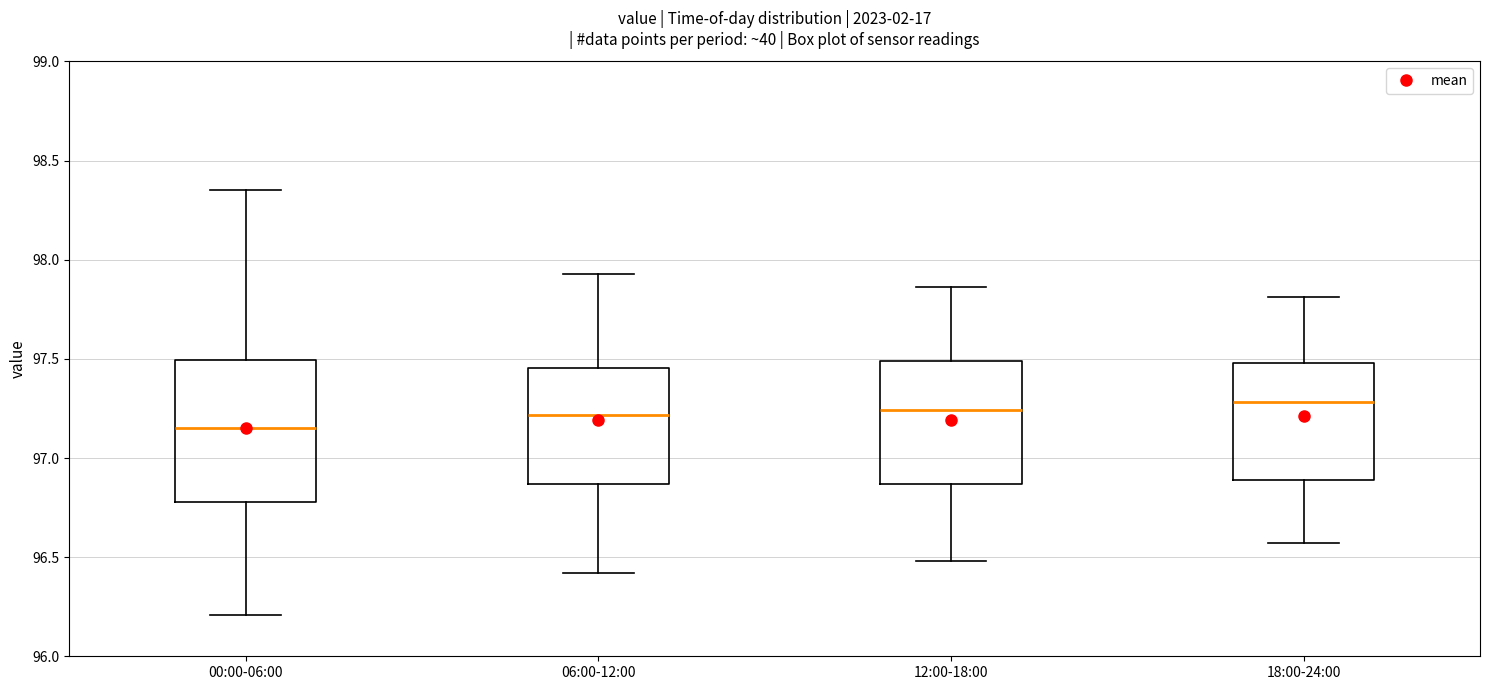

Reading left to right, read every box against the y-axis: the position of its median line, the range the box covers, and the ends of its whiskers. The values are not printed on the chart, so give them approximately, as read against the axis.

00:00-06:00: median 97.15, box 96.80 to 97.50, whiskers 96.20 to 98.35
06:00-12:00: median 97.20, box 96.85 to 97.45, whiskers 96.40 to 97.95
12:00-18:00: median 97.25, box 96.85 to 97.50, whiskers 96.50 to 97.85
18:00-24:00: median 97.30, box 96.90 to 97.50, whiskers 96.55 to 97.80